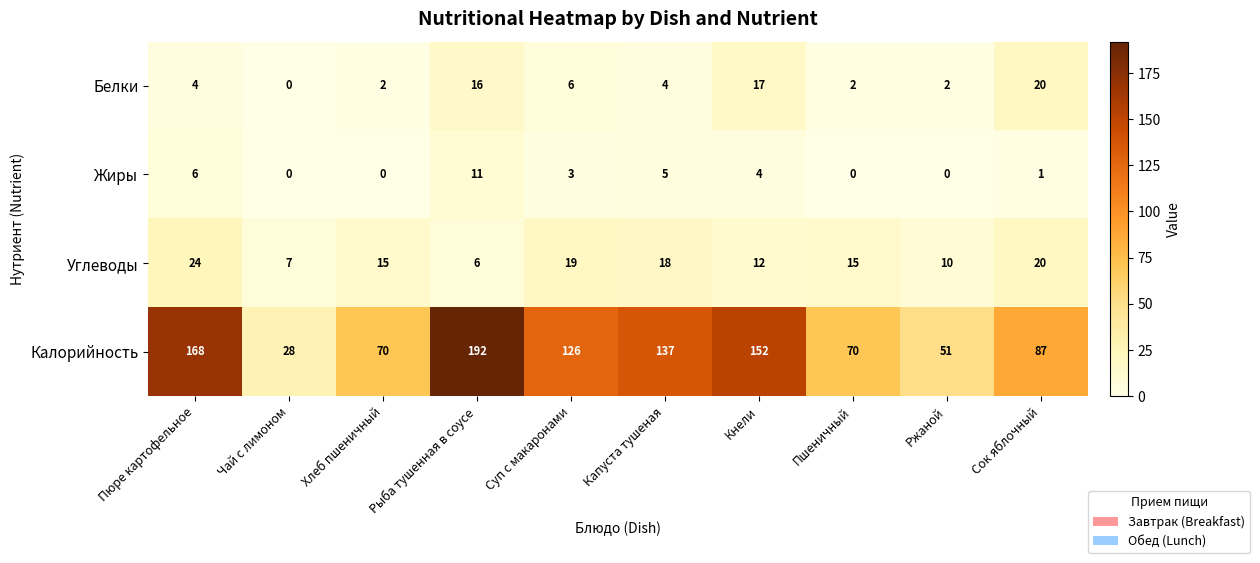

What is the maximum value shown in the chart?

192